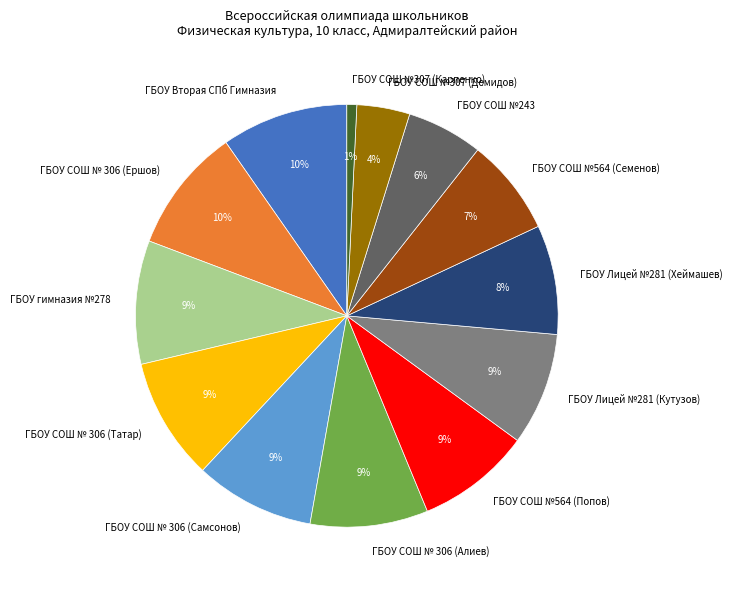

Does ГБОУ СОШ № 306 (Самсонов) represent more than half of the total?

No